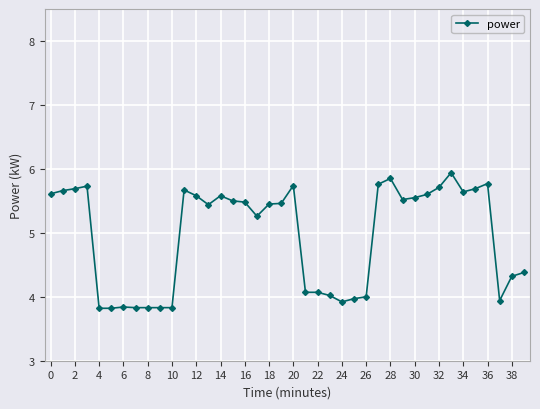

Does the chart display data point markers on the line(s)?

Yes